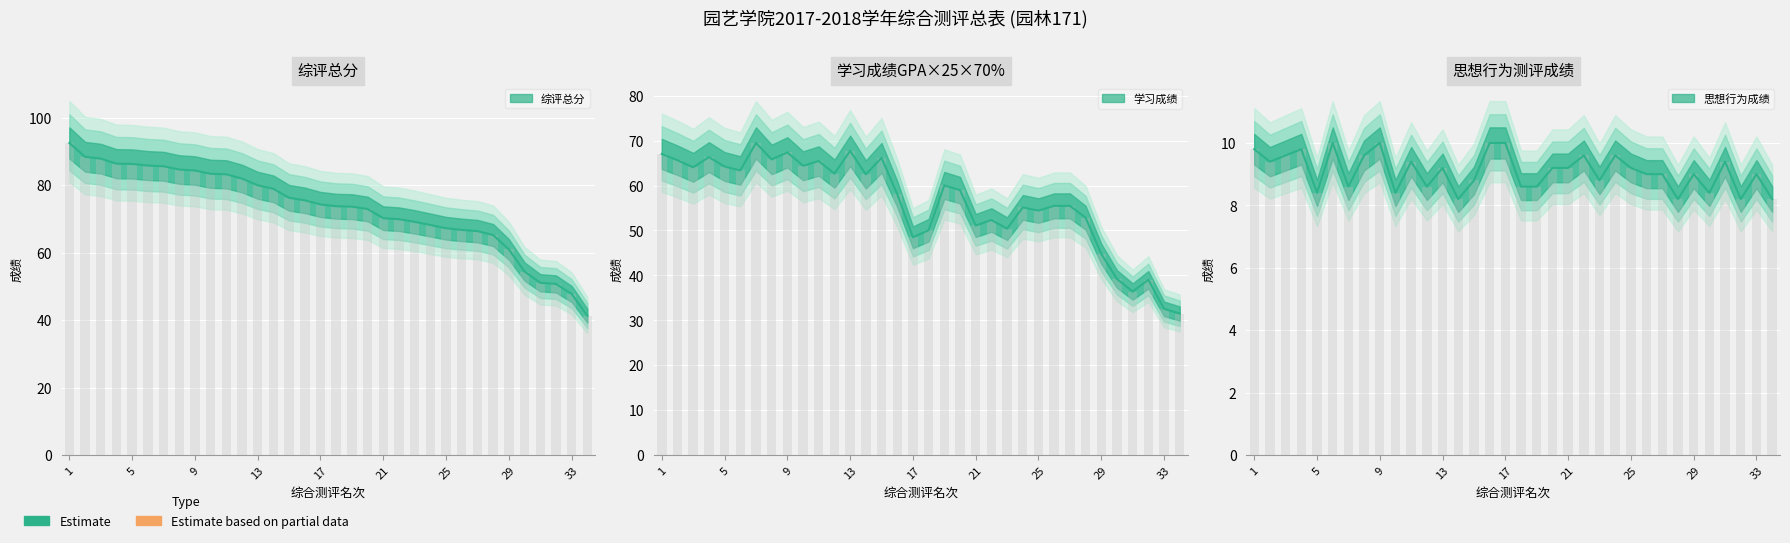

What is the difference between the maximum and second lowest values in the 学习成绩GPA×25×70% series?

36.9